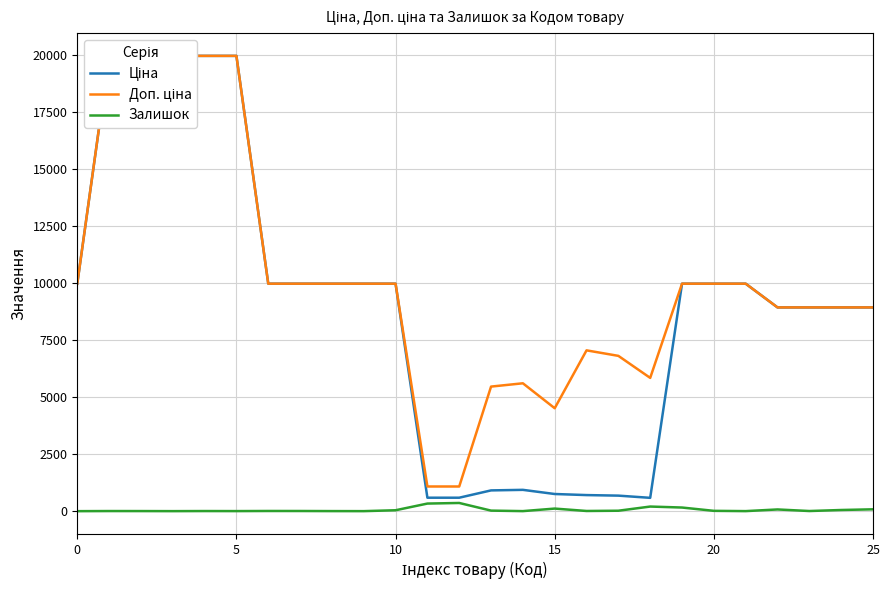

What value does the Залишок series have at 14?

2.0